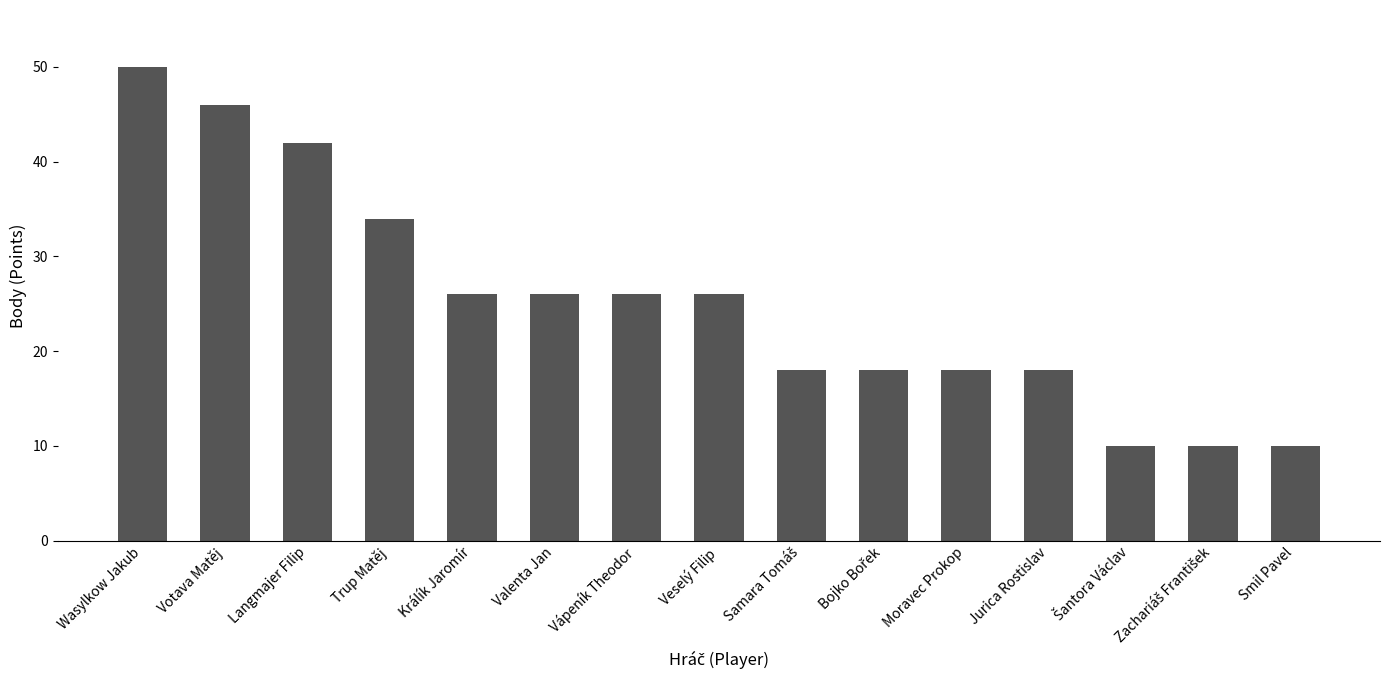

True or false: the data shows 50 at Wasylkow Jakub.

True